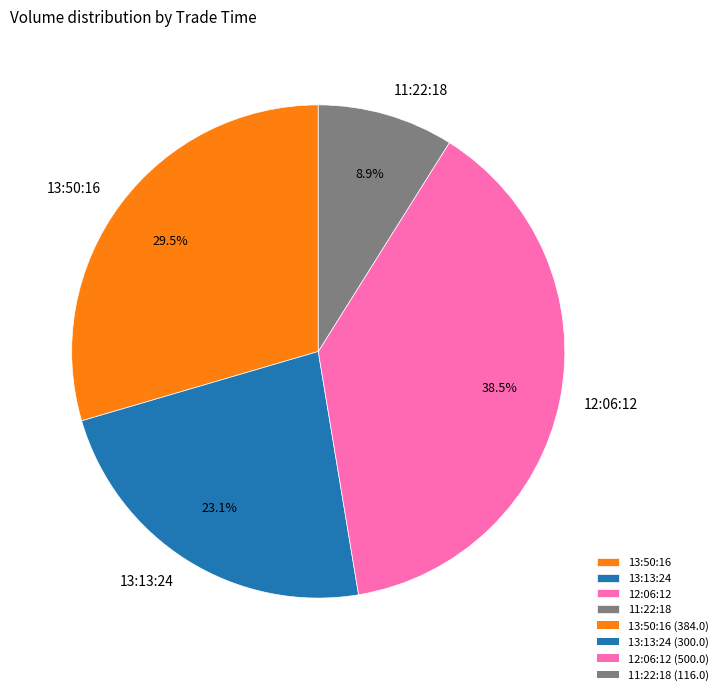

Which slice is the smallest?

11:22:18